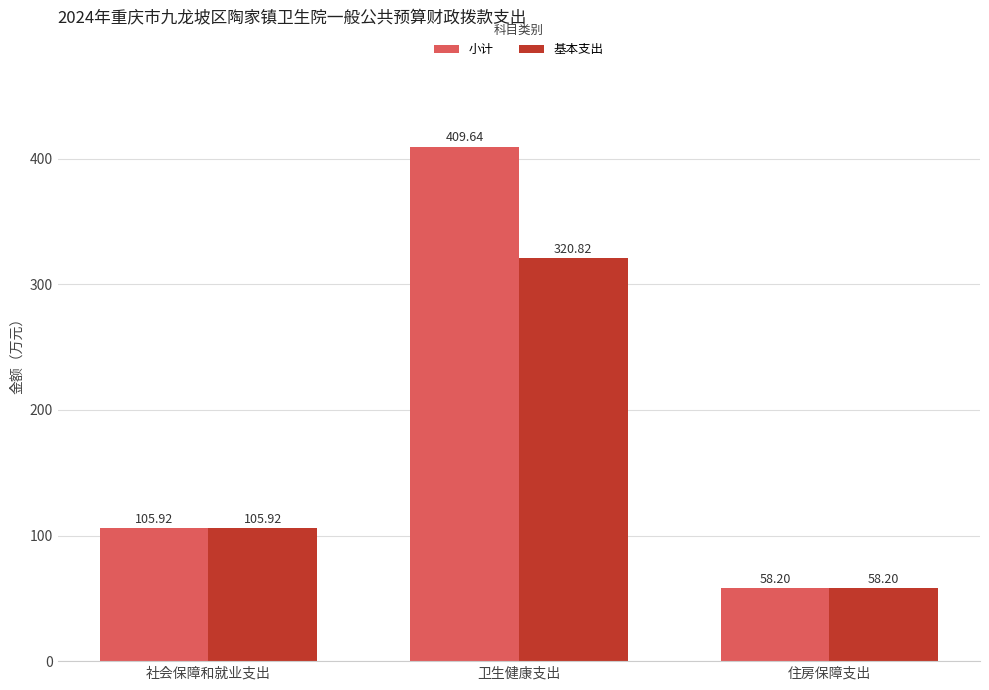

How many groups of bars are there?

3